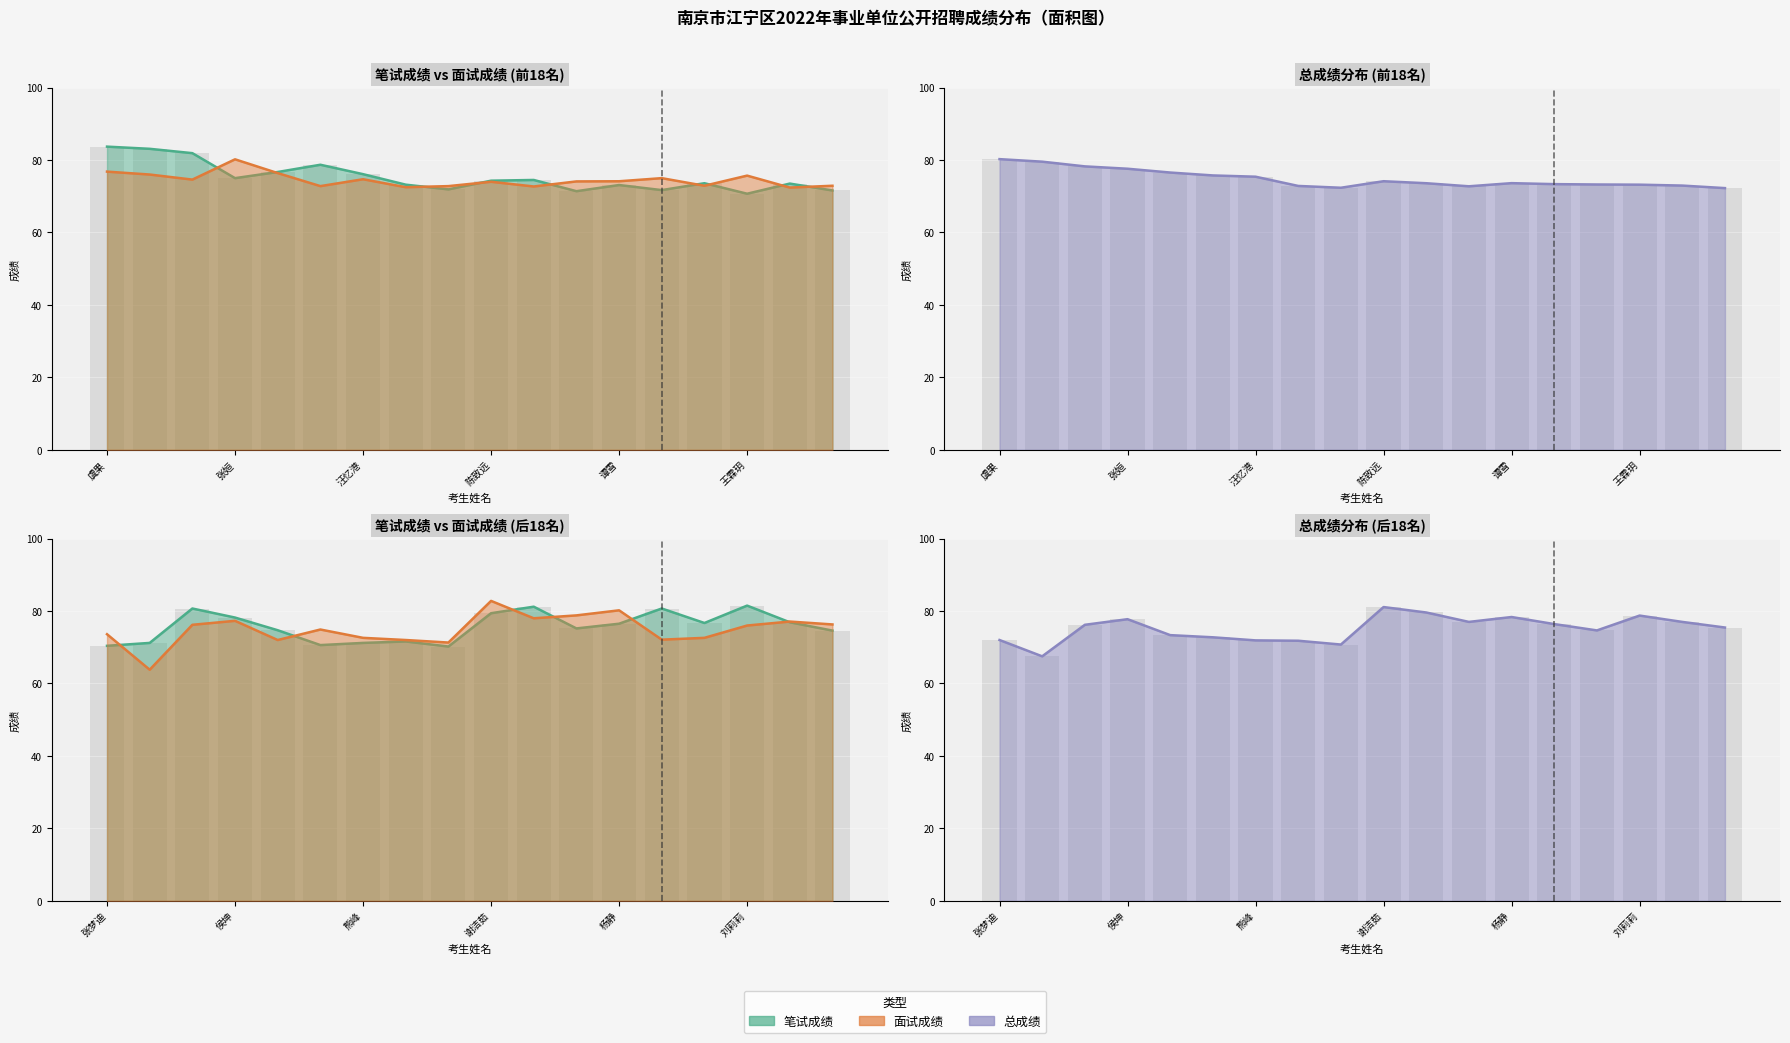

Is it true that 笔试成绩 equals 35.4 at 王霖玥?

False